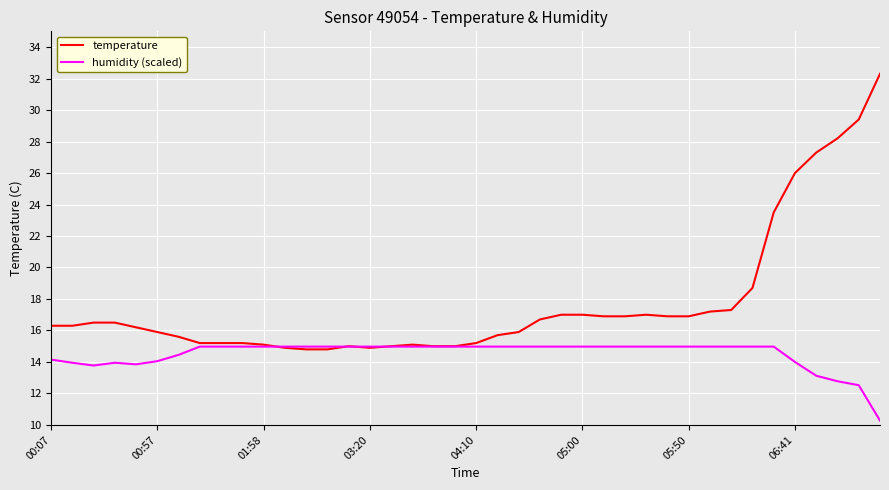

What is the maximum value shown in the chart?

32.3